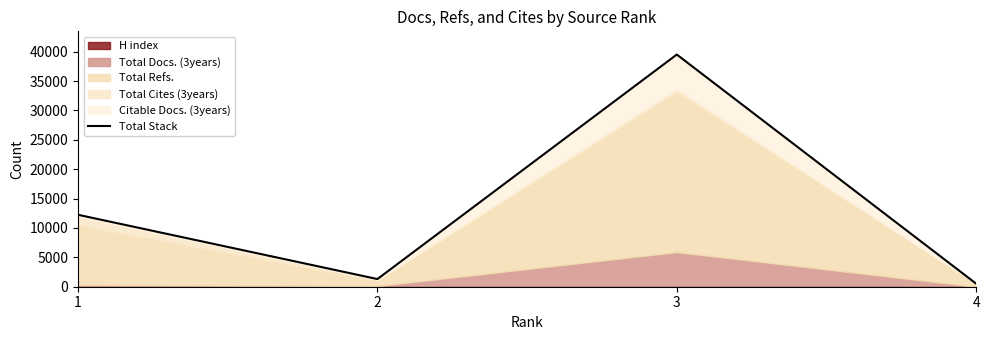

Reading right to left, what are all the values shown in this chart?

4=516	3=39509	2=1303	1=12242